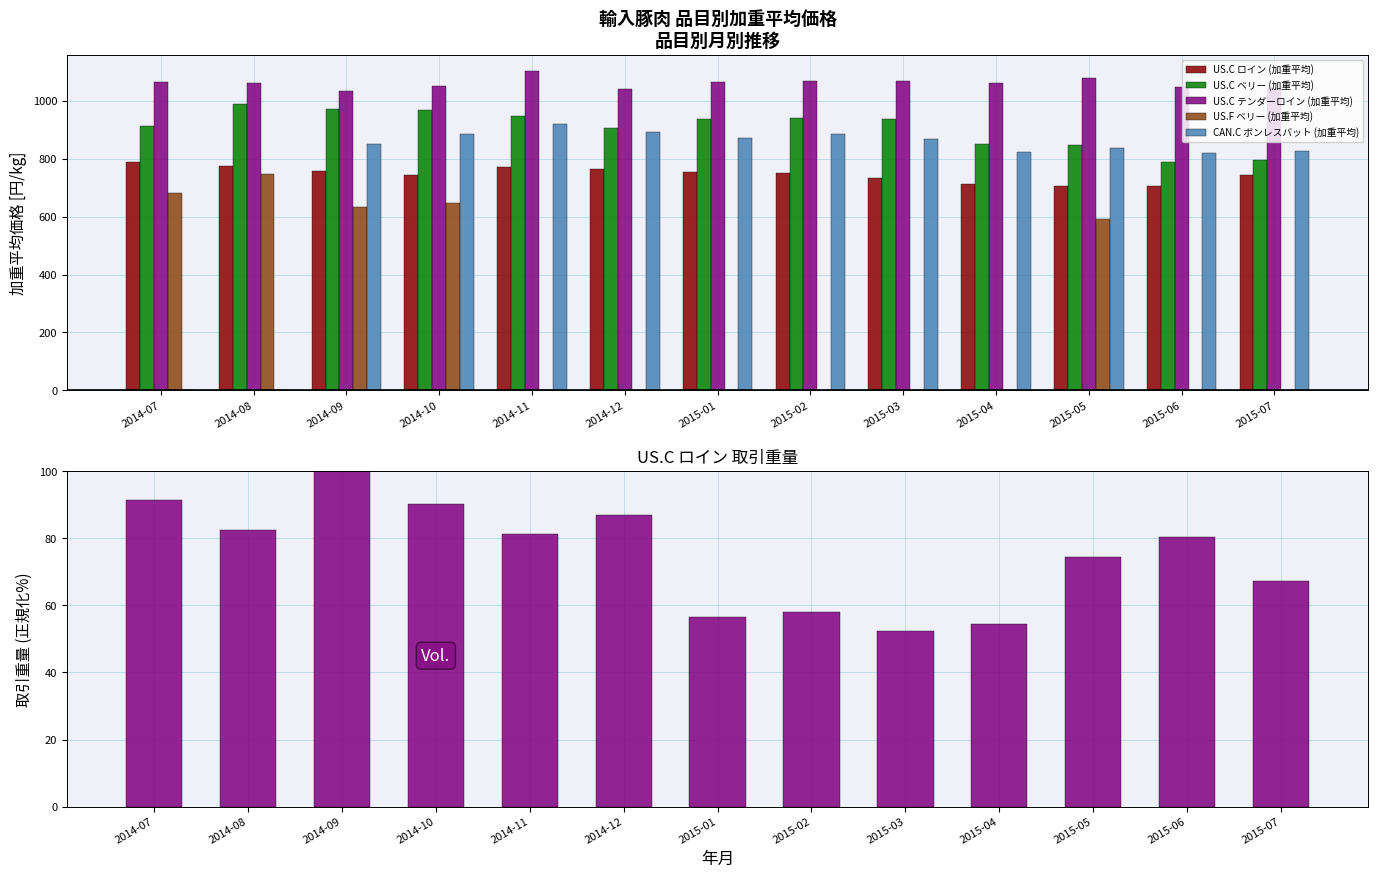

How many groups of bars are there?

13